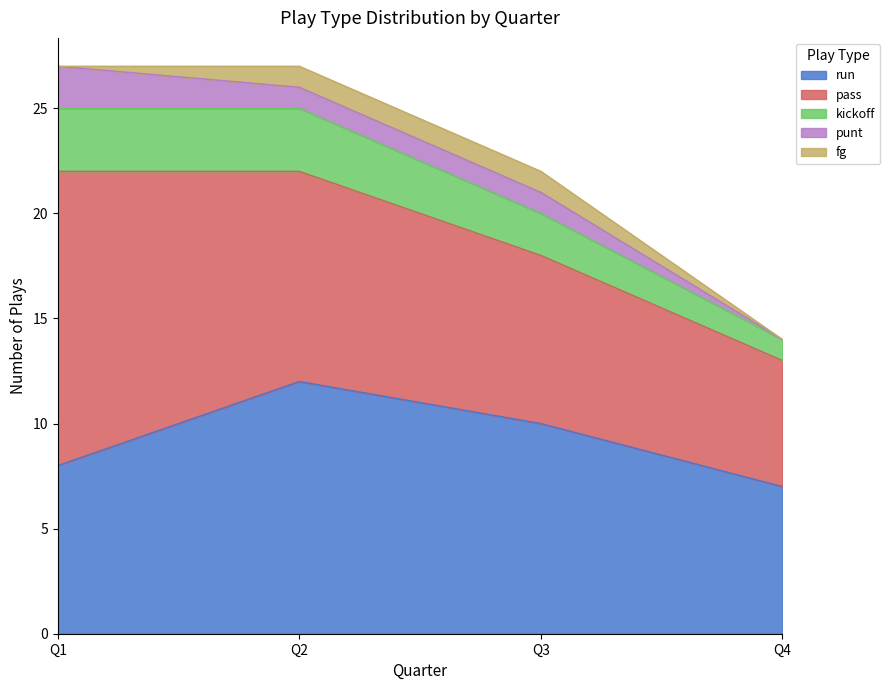

Which has a higher value, Q4 or Q1?

Q1